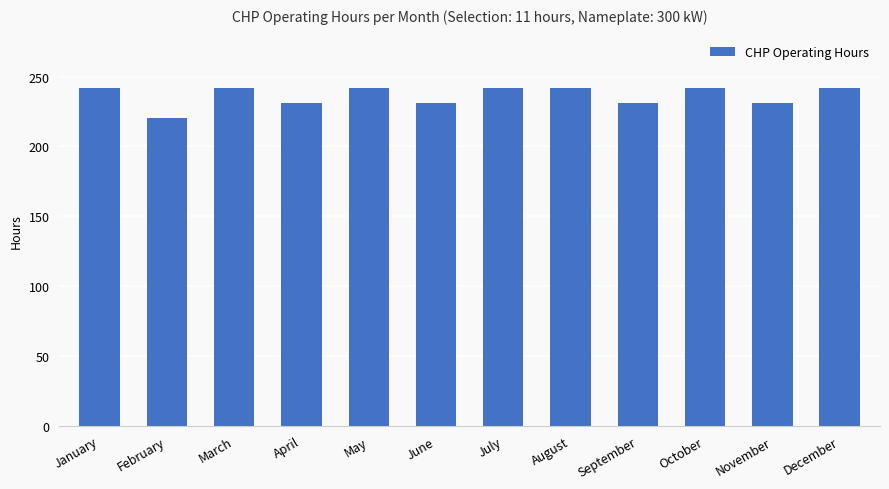

Reading right to left, extract all data points from this chart.

December=242	November=231	October=242	September=231	August=242	July=242	June=231	May=242	April=231	March=242	February=220	January=242